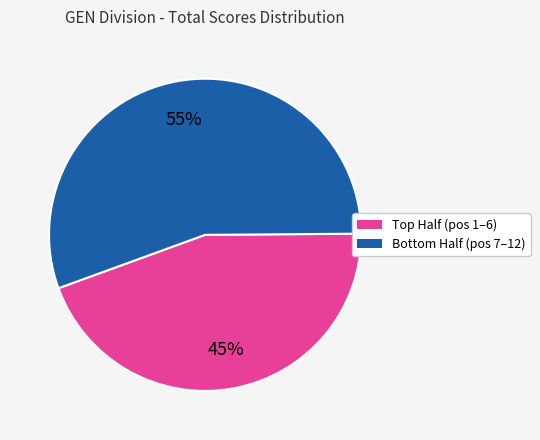

To the nearest percent, what is the average slice percentage?

50%